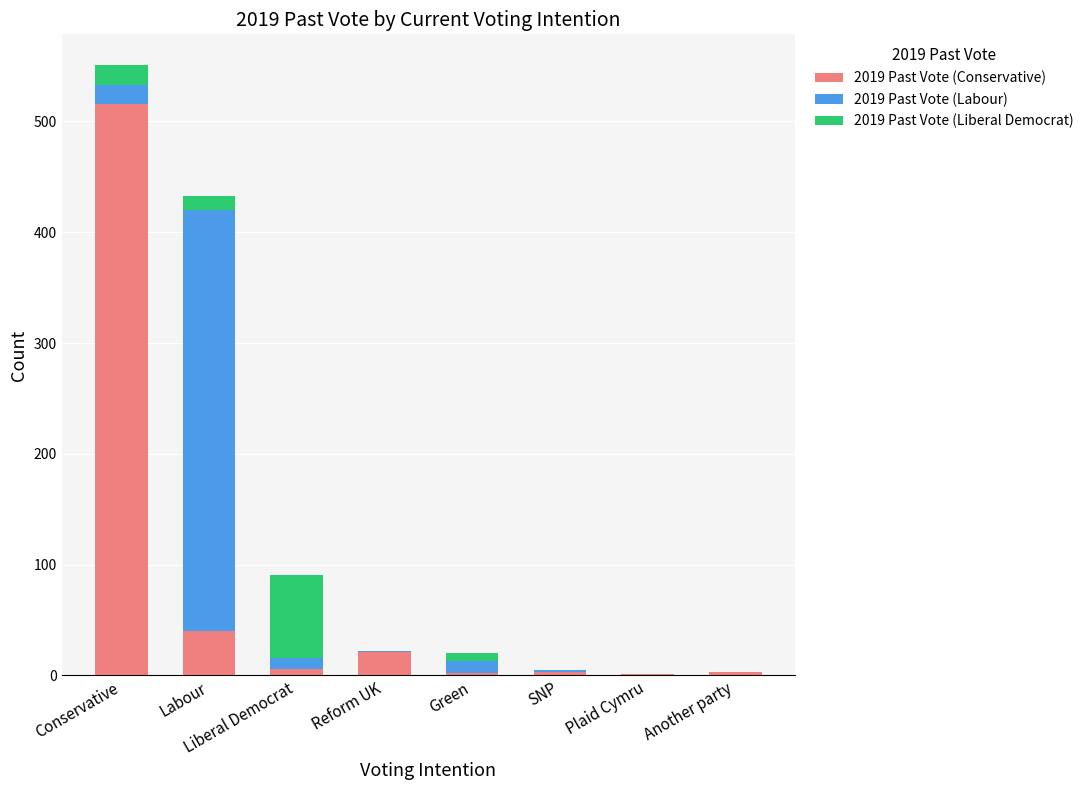

What are all the series names shown in the legend?

2019 Past Vote (Conservative), 2019 Past Vote (Labour), 2019 Past Vote (Liberal Democrat)